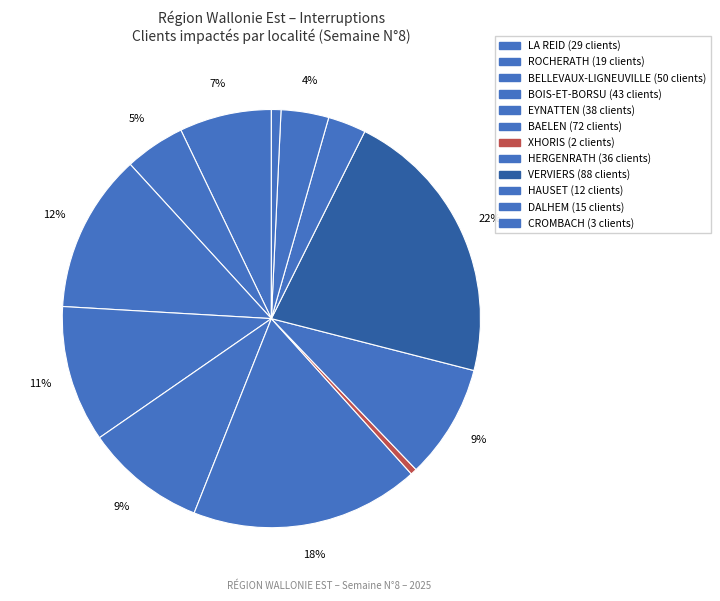

Count the number of slices in the pie.

12